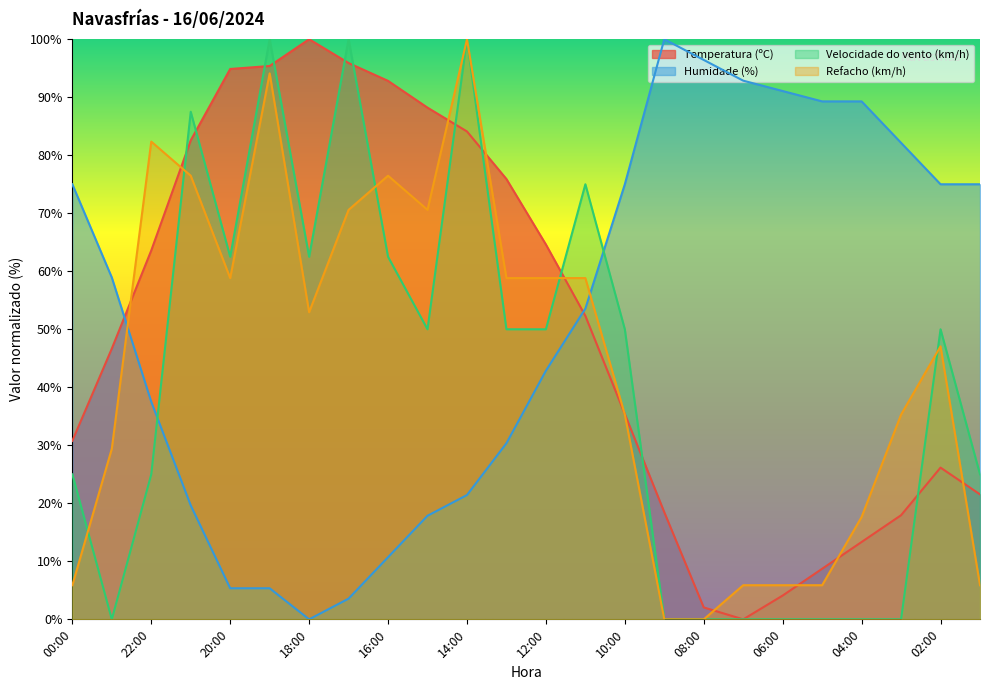

Which category has the highest value in the Temperatura (ºC) series?

18:00